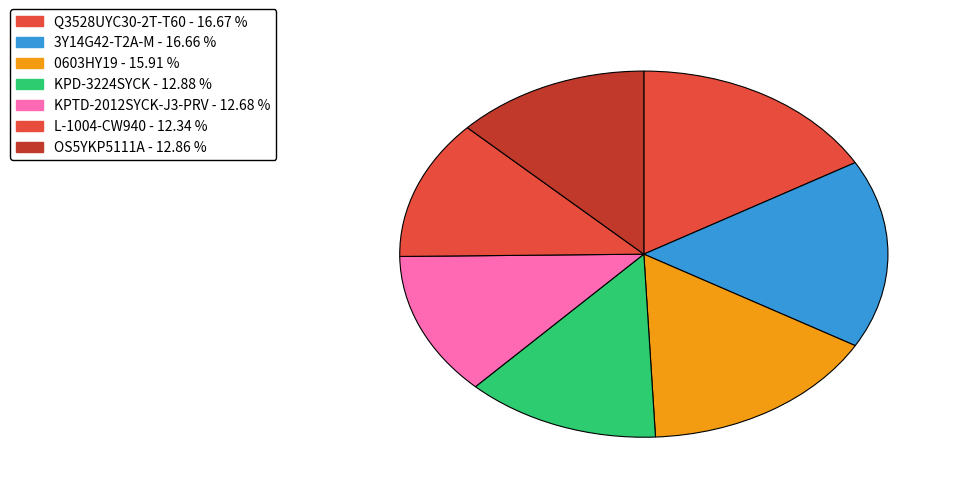

Is it true that KPTD-2012SYCK-J3-PRV is 13% of the pie?

True